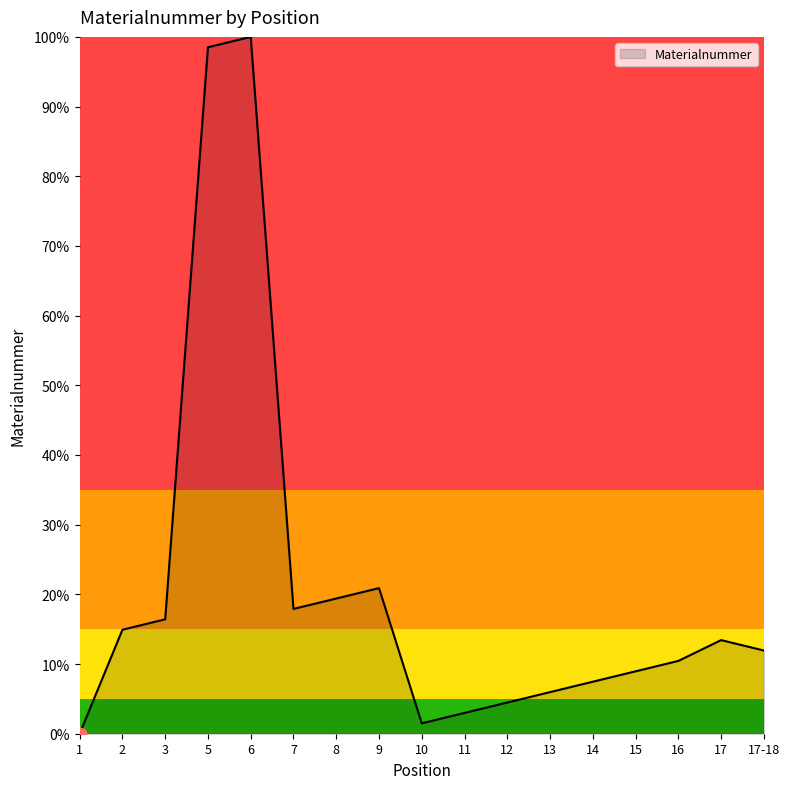

What is the change in value from 3 to 17?

-3.0